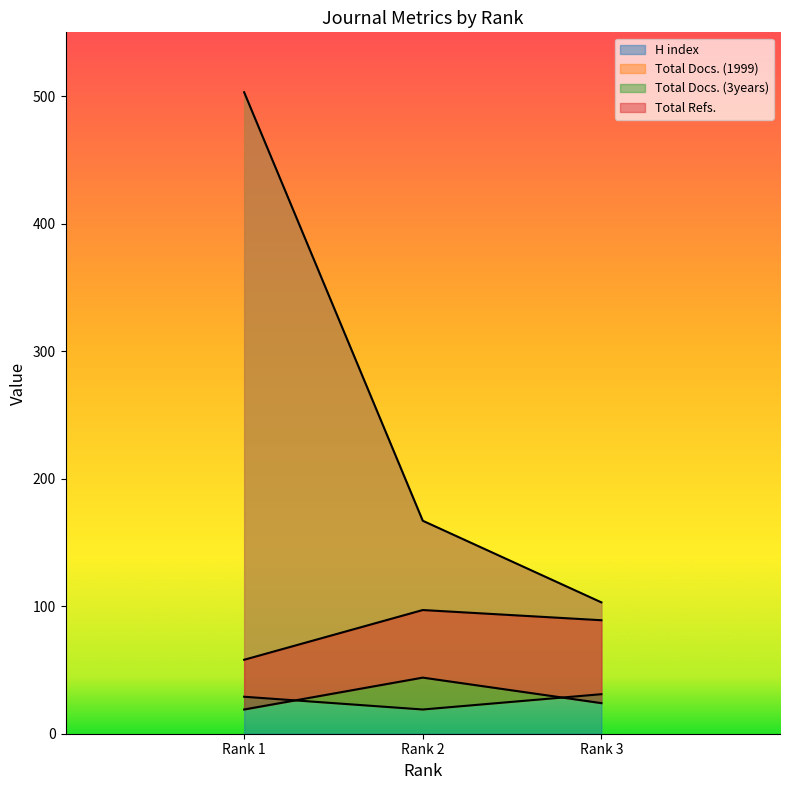

What is the value of the Total Docs. (1999) point at the 1st from the left?

29